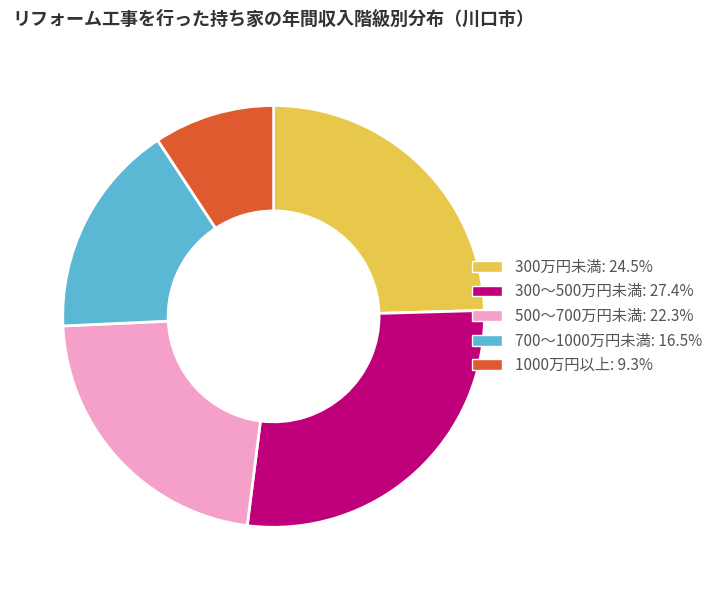

Is there any slice that represents more than half of the pie?

No